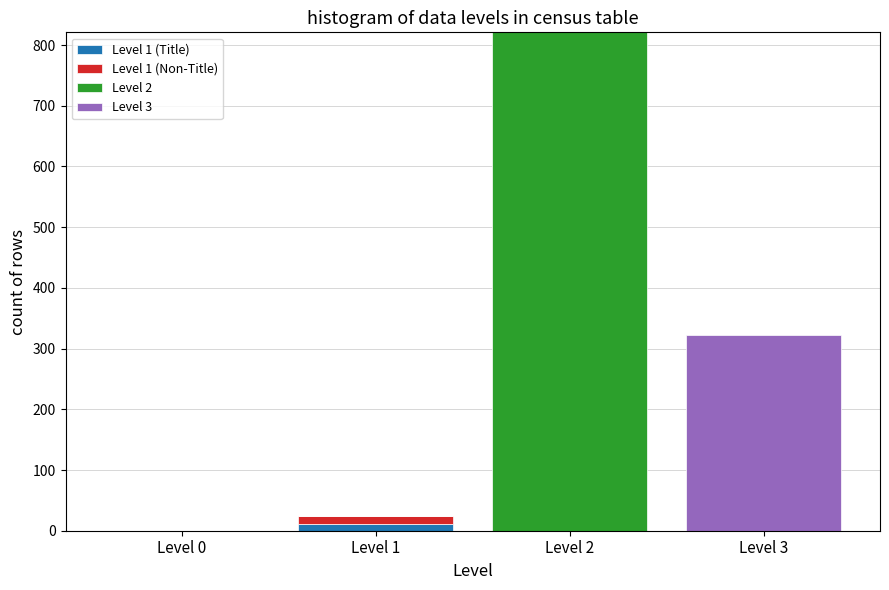

At which category is the sum across all series the highest?

Level 2